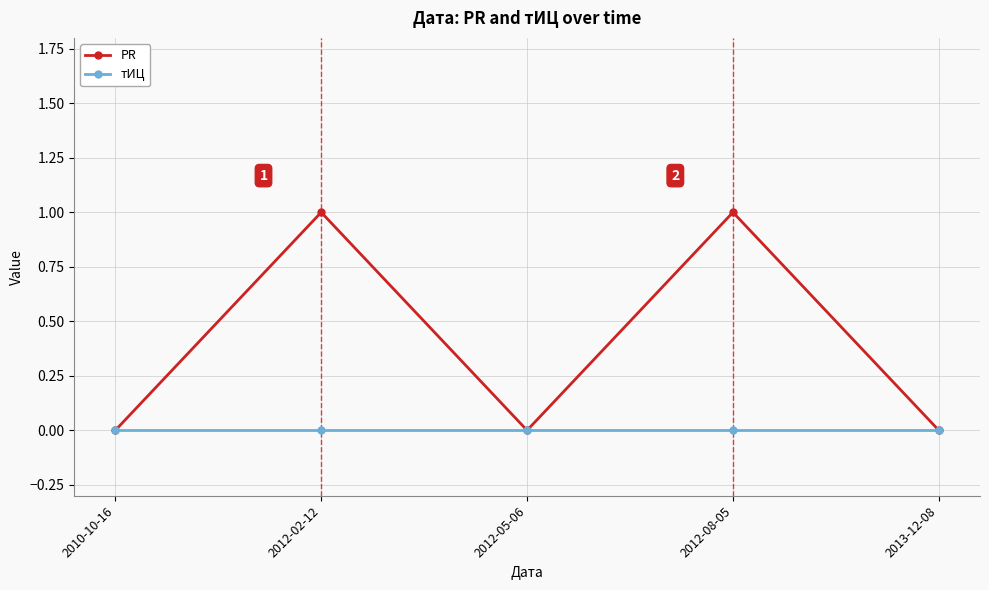

Is the value of PR at 2012-08-05 greater than the value of тИЦ at 2010-10-16?

Yes